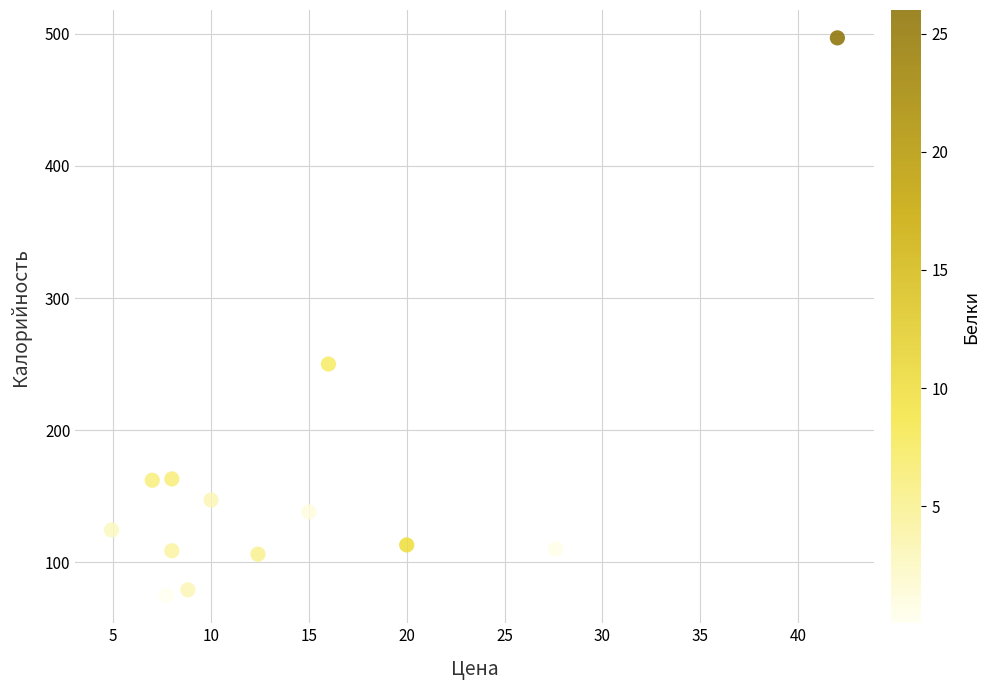

What is the range of Y values (max minus min)?

422.2